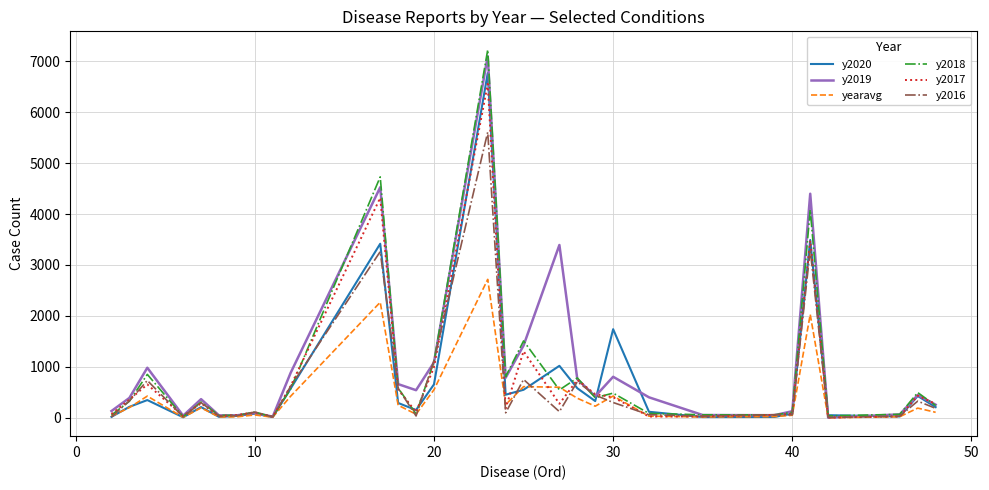

What is the difference between the highest and lowest values at 30?

1439.0